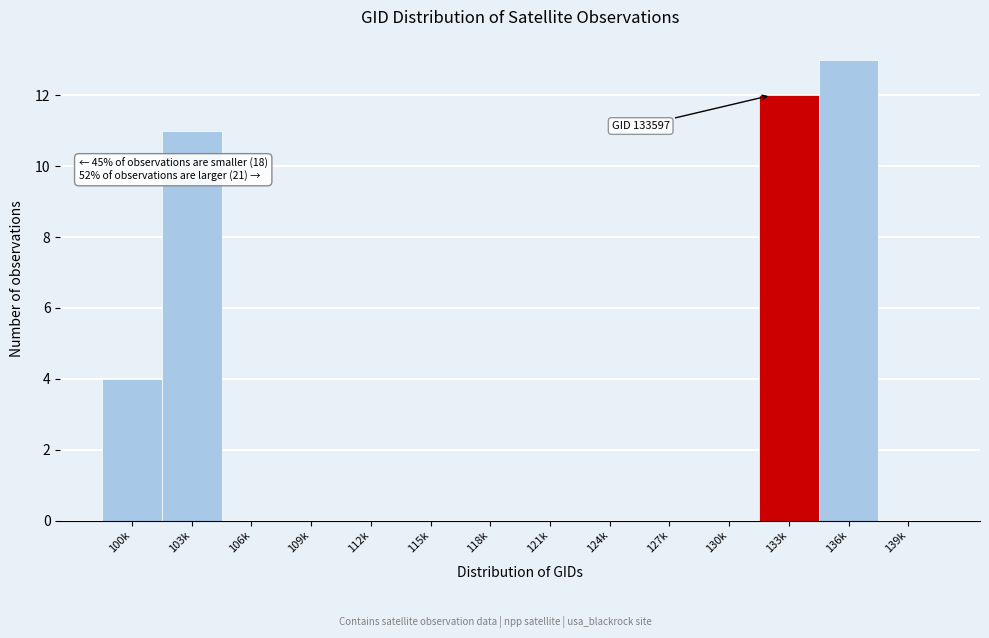

Reading left to right, what are all the values shown in this chart?

100k=4	103k=11	106k=0	109k=0	112k=0	115k=0	118k=0	121k=0	124k=0	127k=0	130k=0	133k=12	136k=13	139k=0